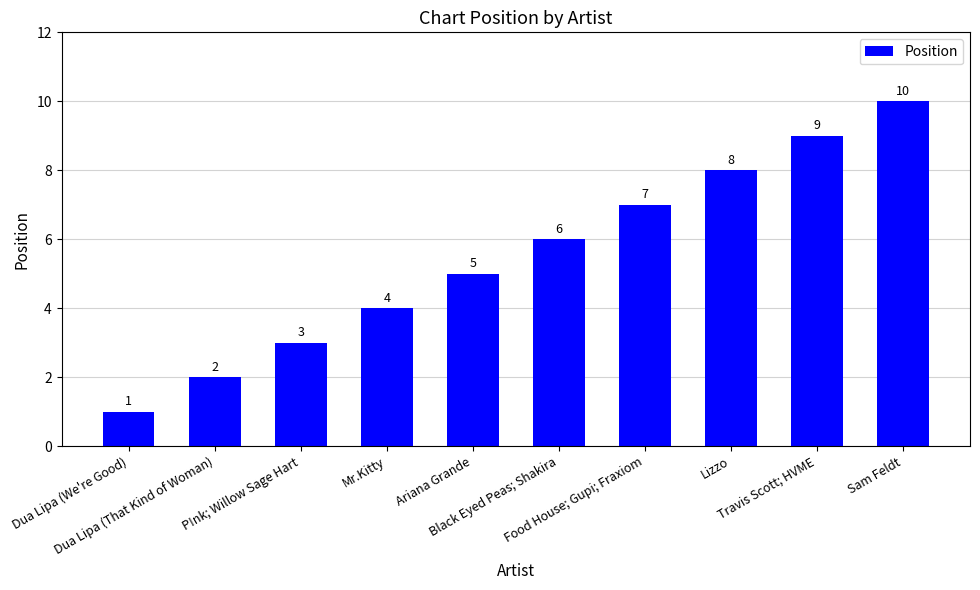

List the labels in order of value, largest first.

Sam Feldt, Travis Scott; HVME, Lizzo, Food House; Gupi; Fraxiom, Black Eyed Peas; Shakira, Ariana Grande, Mr.Kitty, P!nk; Willow Sage Hart, Dua Lipa (That Kind of Woman), Dua Lipa (We're Good)